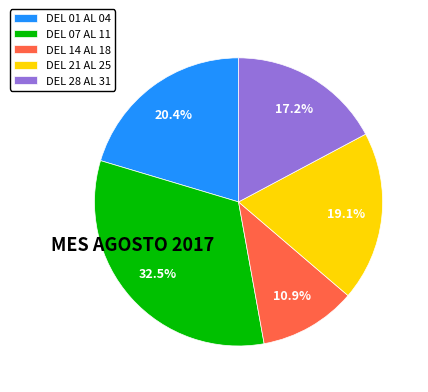

Count the number of slices in the pie.

5